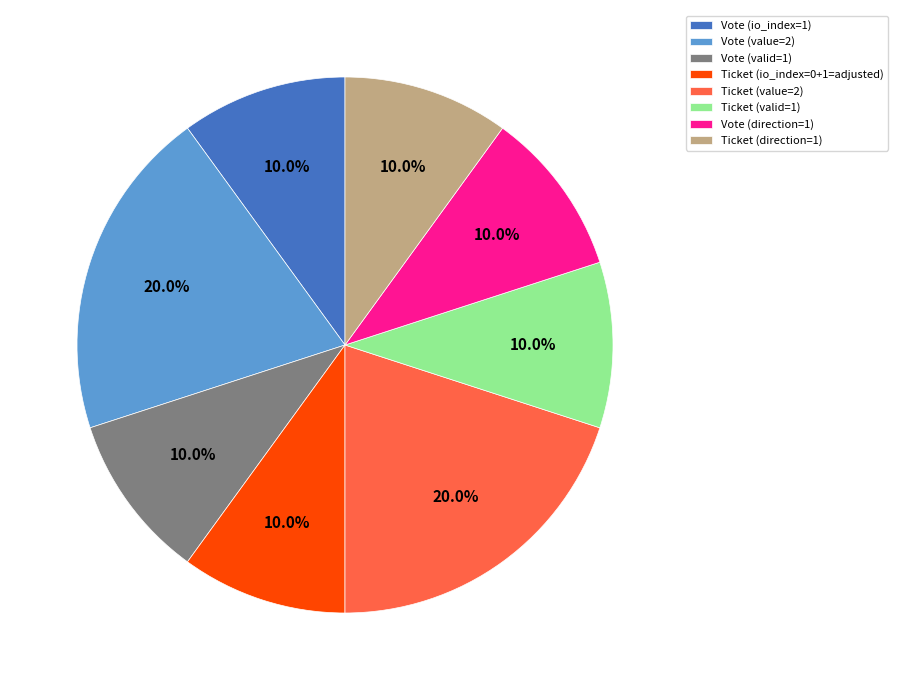

Combined, what portion of the pie is Vote (direction=1) and Ticket (io_index=0+1=adjusted)?

20.0%